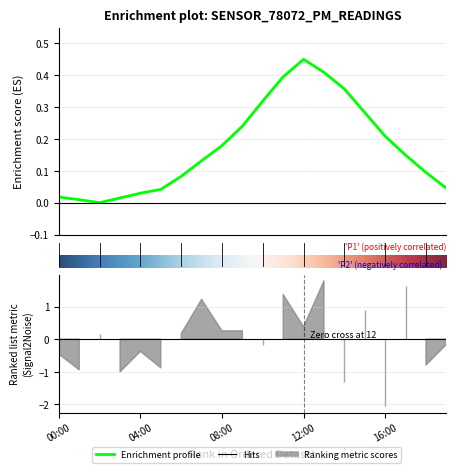

What is the difference between the values at 07:00 and 15:00?

0.2